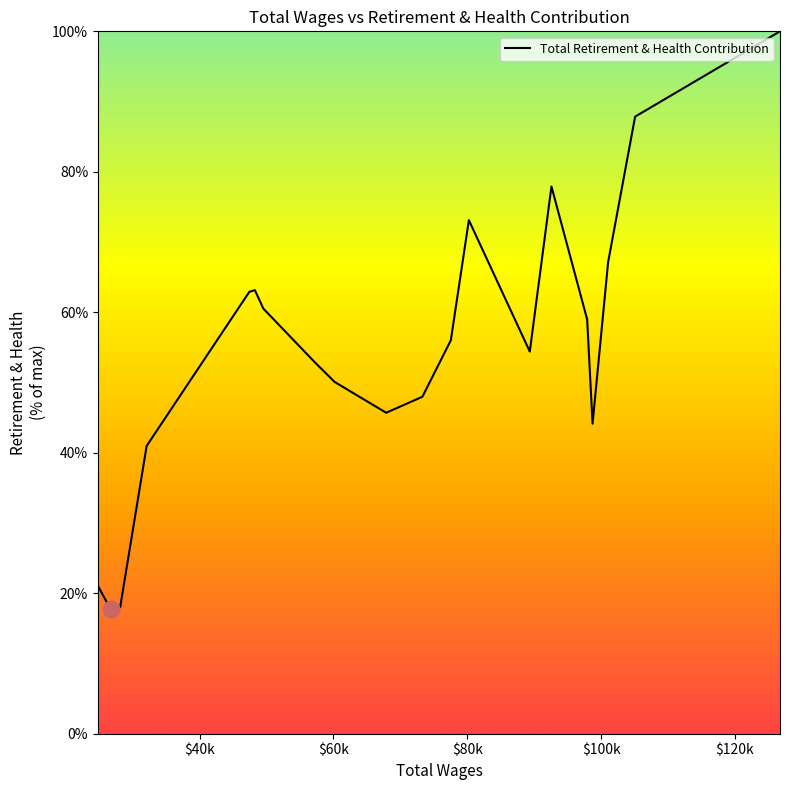

What is the maximum value shown in the chart?

100.0